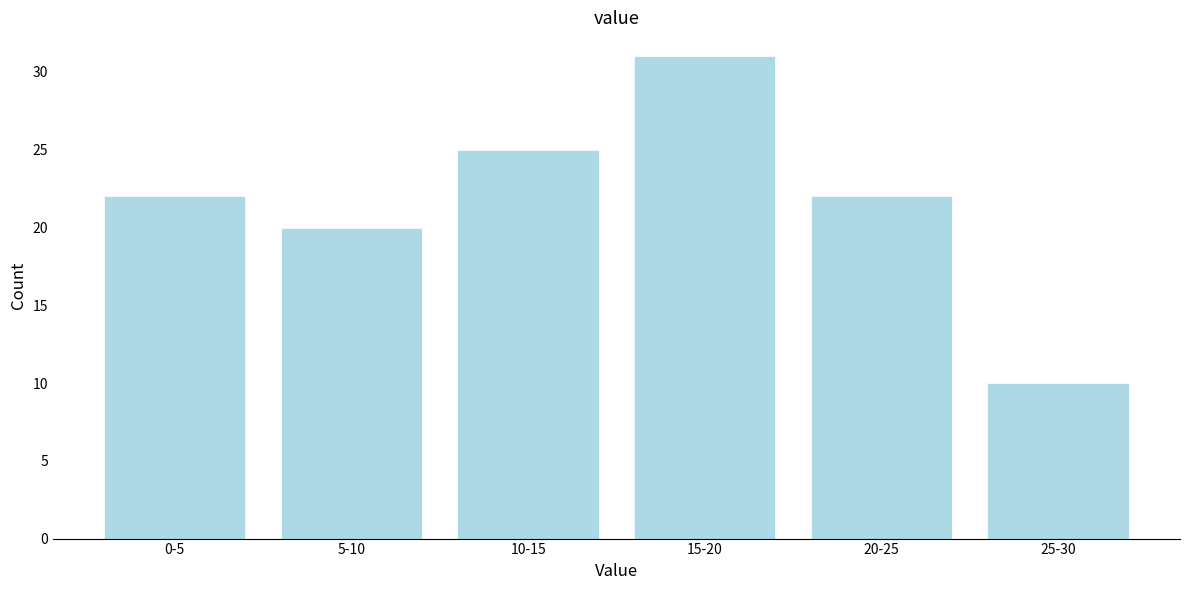

Reading left to right, extract all data points from this chart.

22	20	25	31	22	10